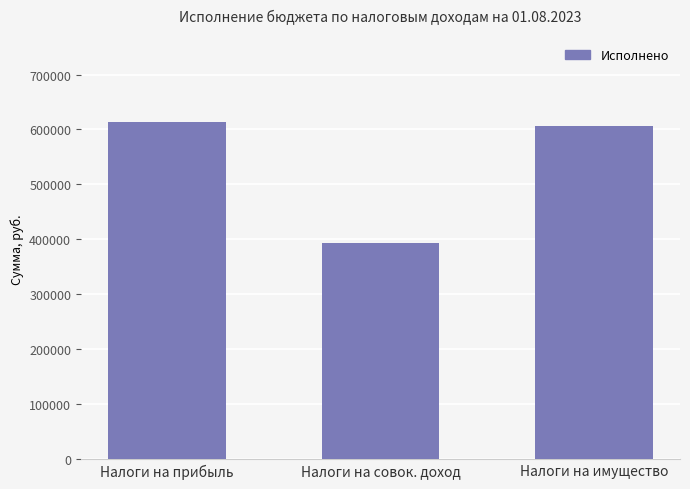

Rank the categories by value from highest to lowest.

Налоги на прибыль, Налоги на имущество, Налоги на совок. доход